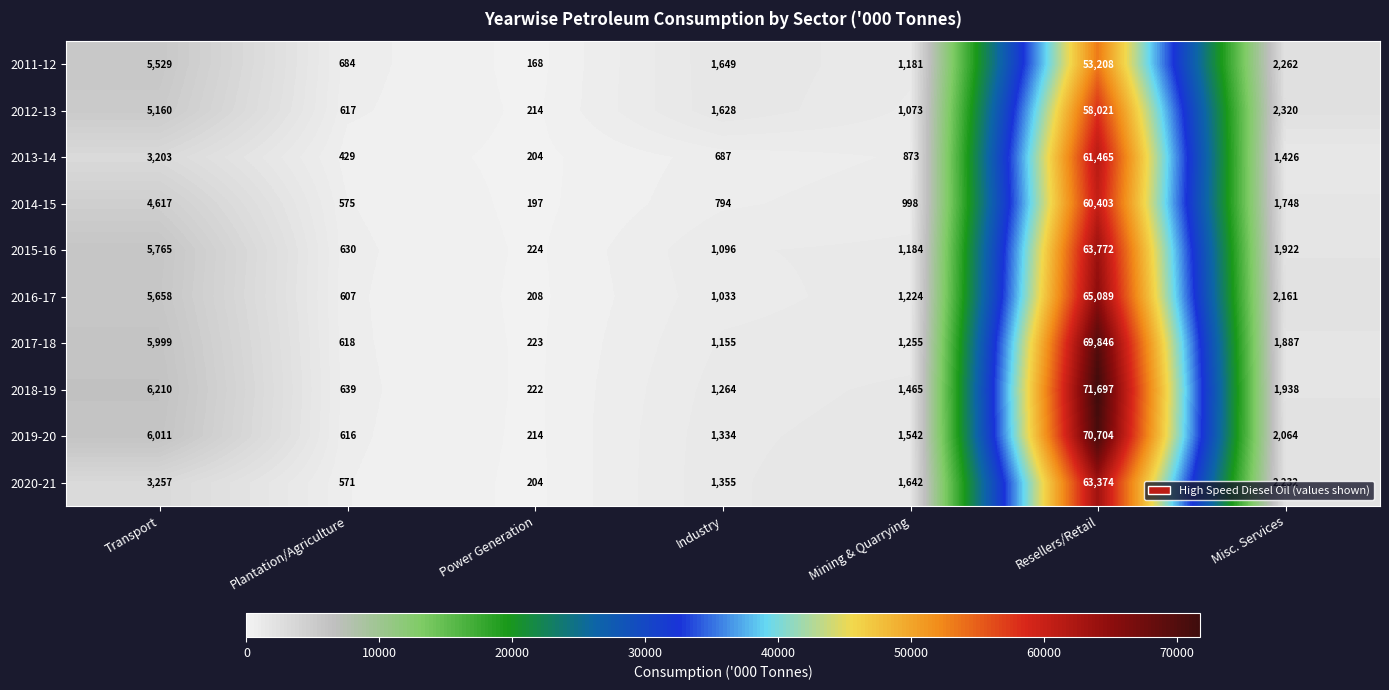

The value of 2013-14 at Power Generation is 204. True or false?

True